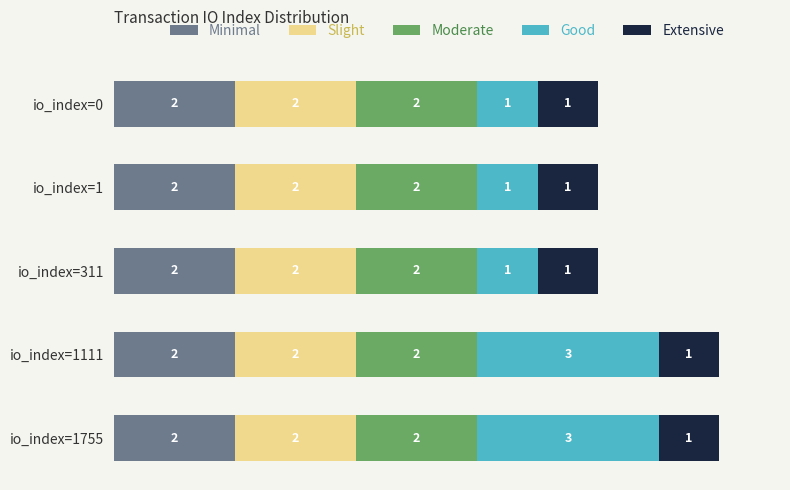

How many distinct data groups are displayed?

5